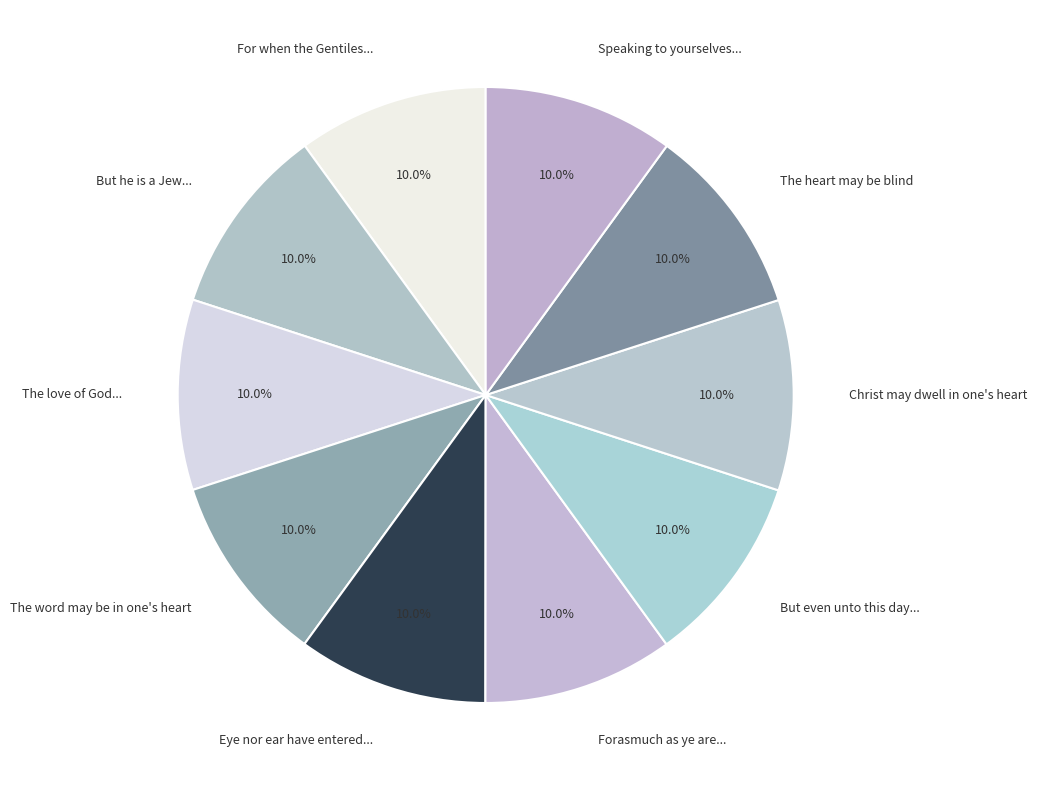

Which category has the smallest portion of the pie?

For when the Gentiles, which have not the law